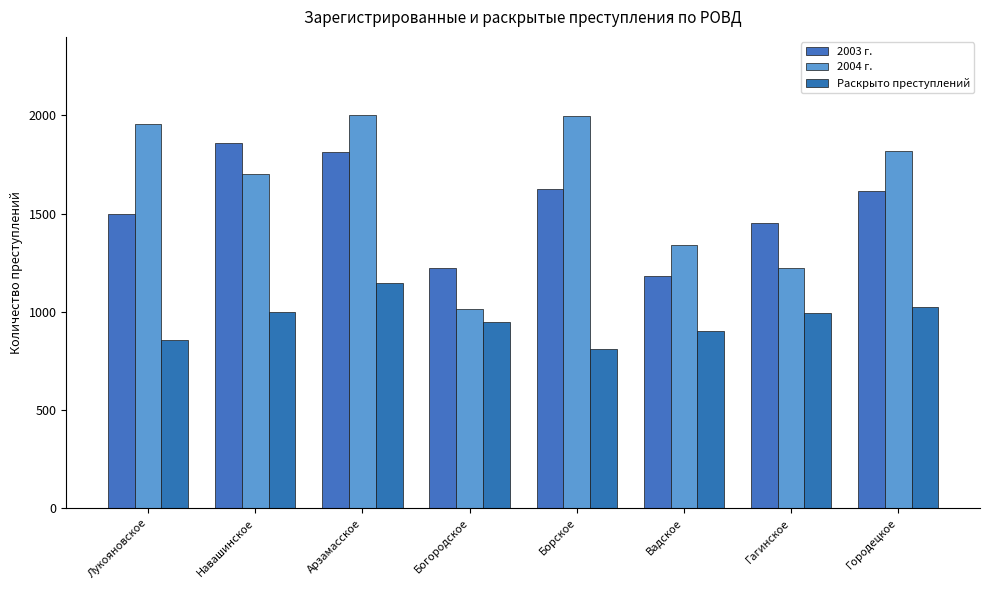

How many bars are there in each group?

3